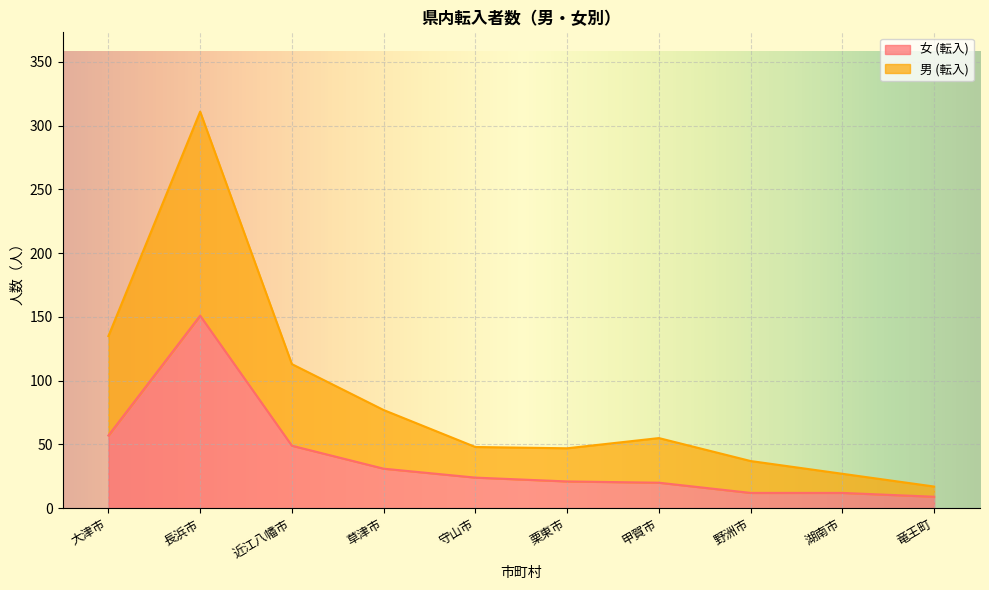

What is the difference between the maximum and second lowest values in the 男 (転入) series?

284